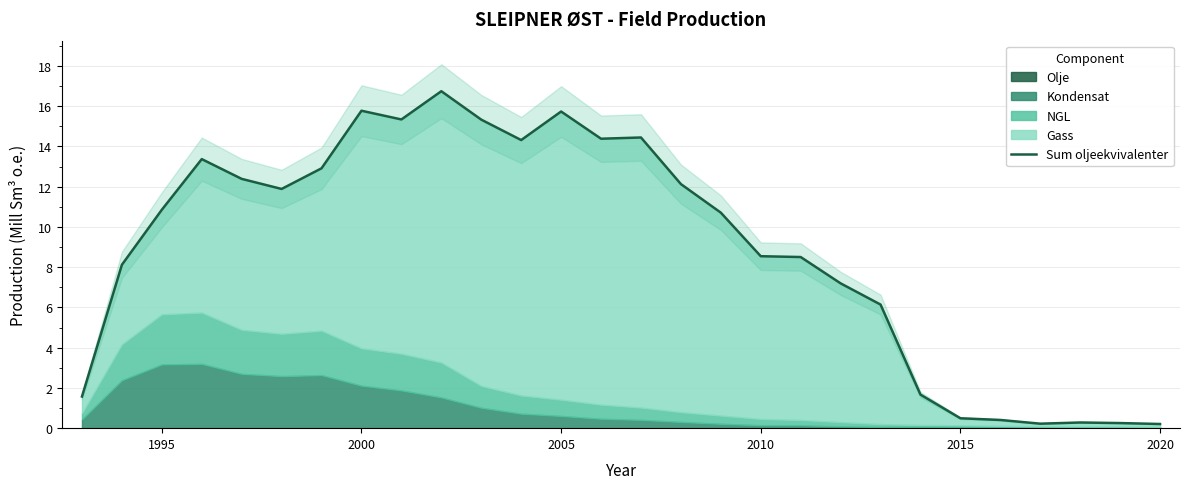

Where does the Sum oljeekvivalenter series first go above 10?

1995